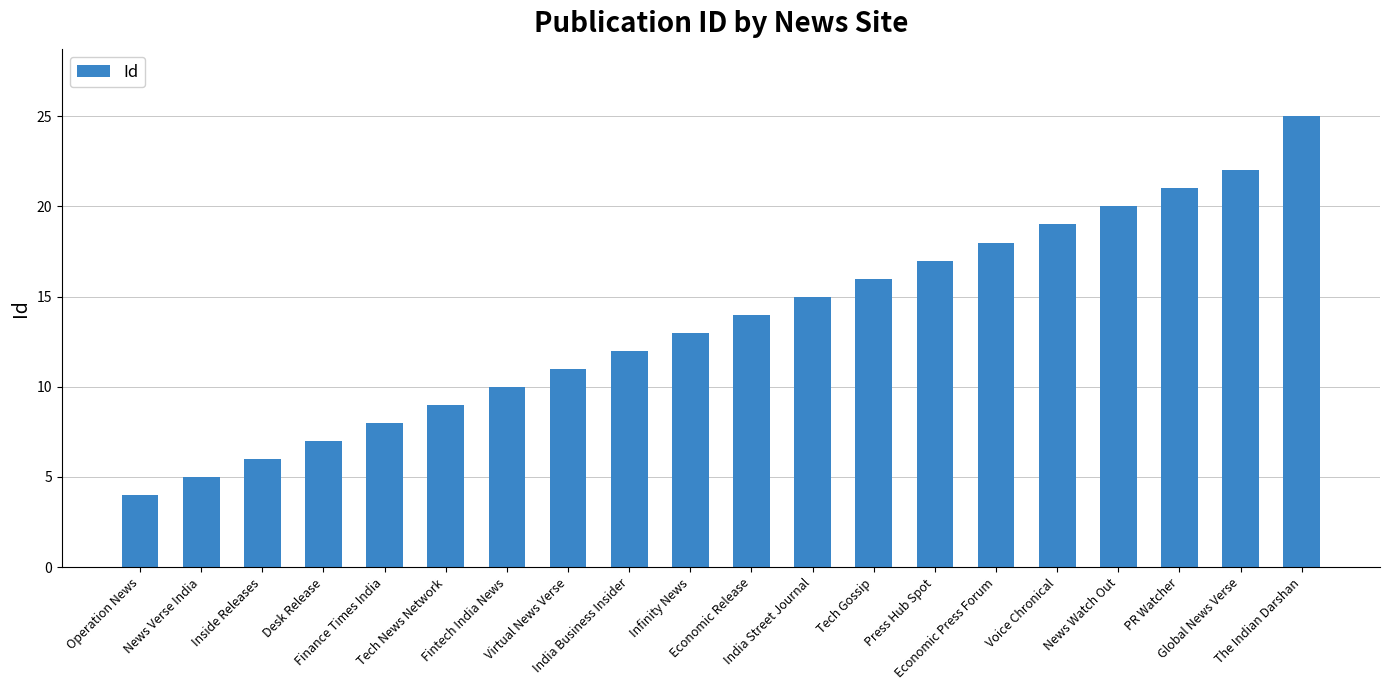

Reading left to right, extract all data points from this chart.

4	5	6	7	8	9	10	11	12	13	14	15	16	17	18	19	20	21	22	25